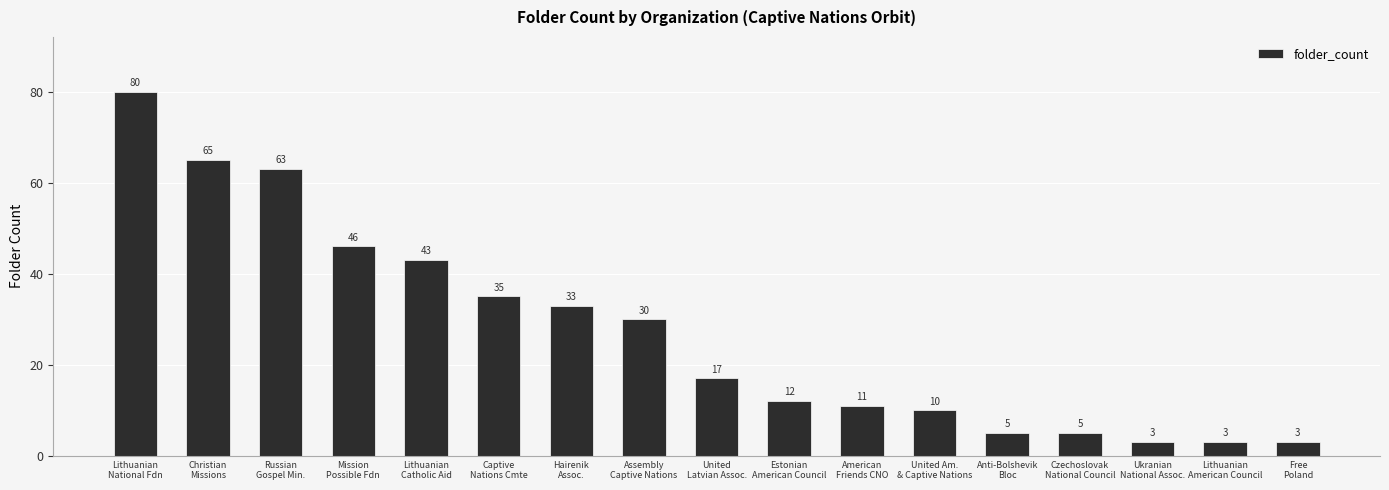

What is the maximum value shown in the chart?

80